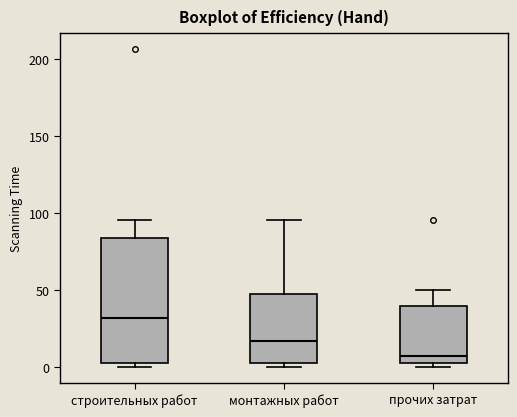

Which box's median line is the lowest?

прочих затрат